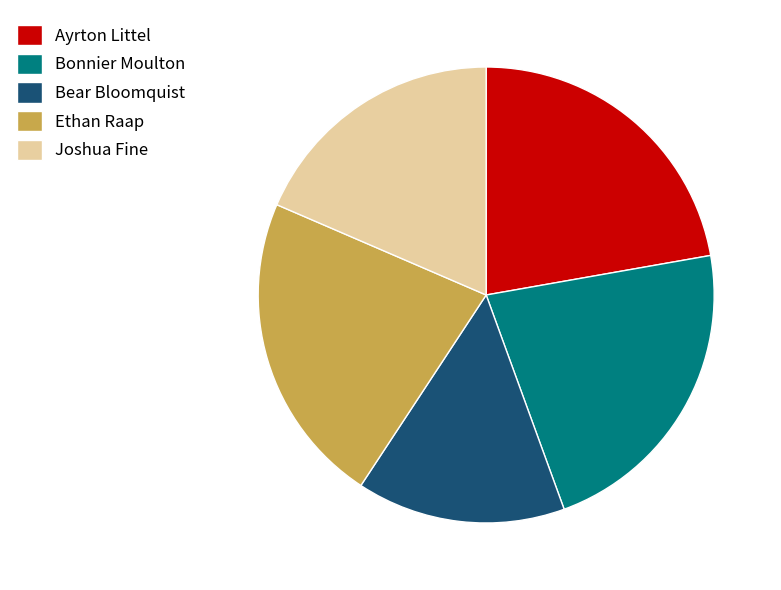

How many slices are in this pie chart?

5